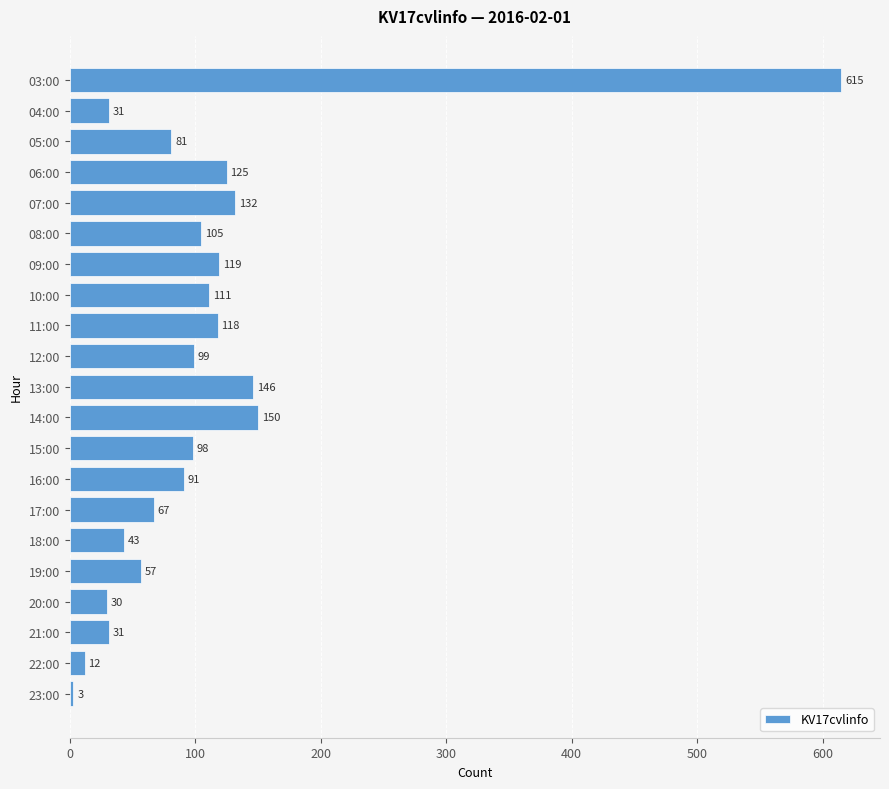

How many series are shown in this chart?

1